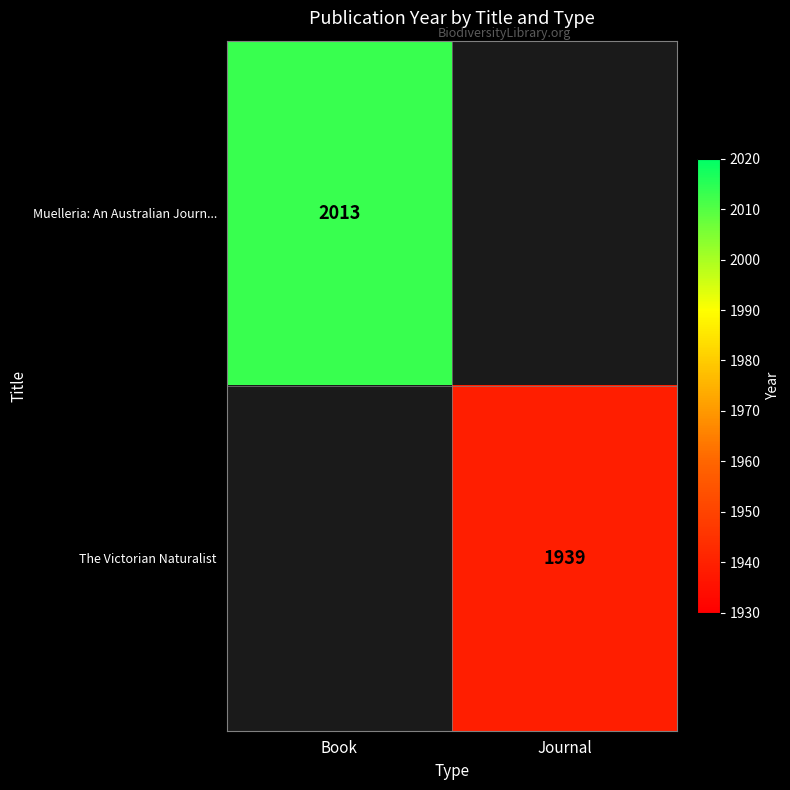

The The Victorian Naturalist series shows 2666 at Journal. True or false?

False